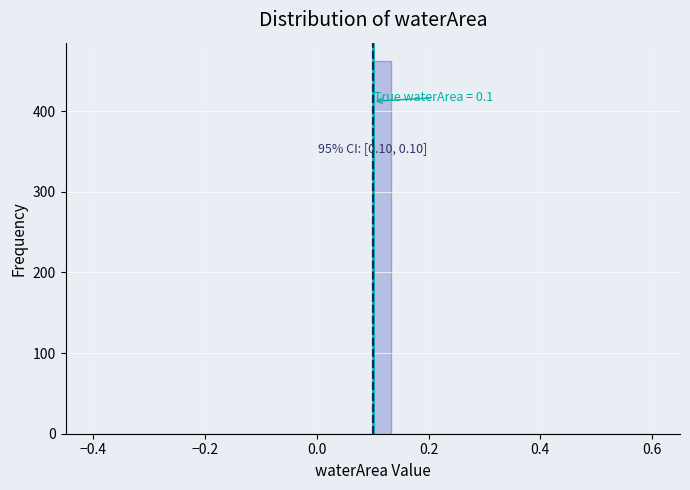

Around what value on the x-axis is the tallest bar? Give the approximate position of its centre, as read against the axis.

0.12